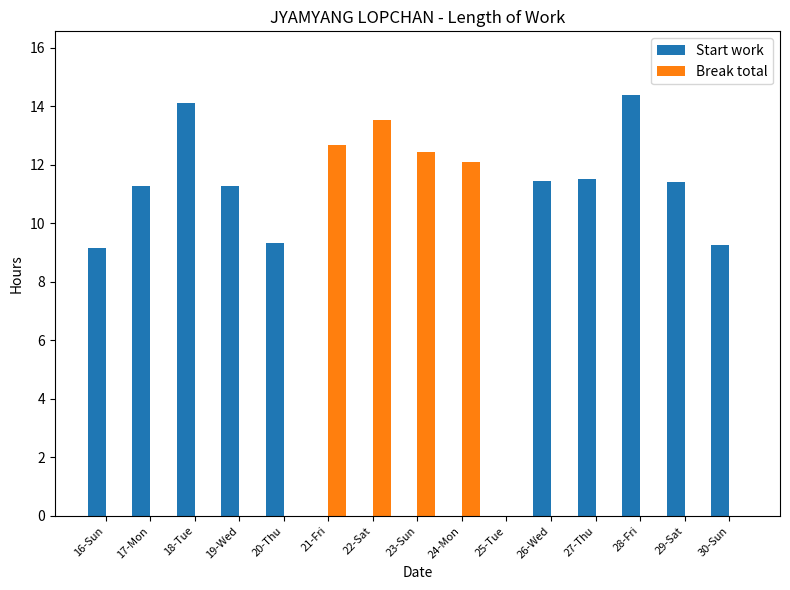

What is the average value of the Break total series?

3.4